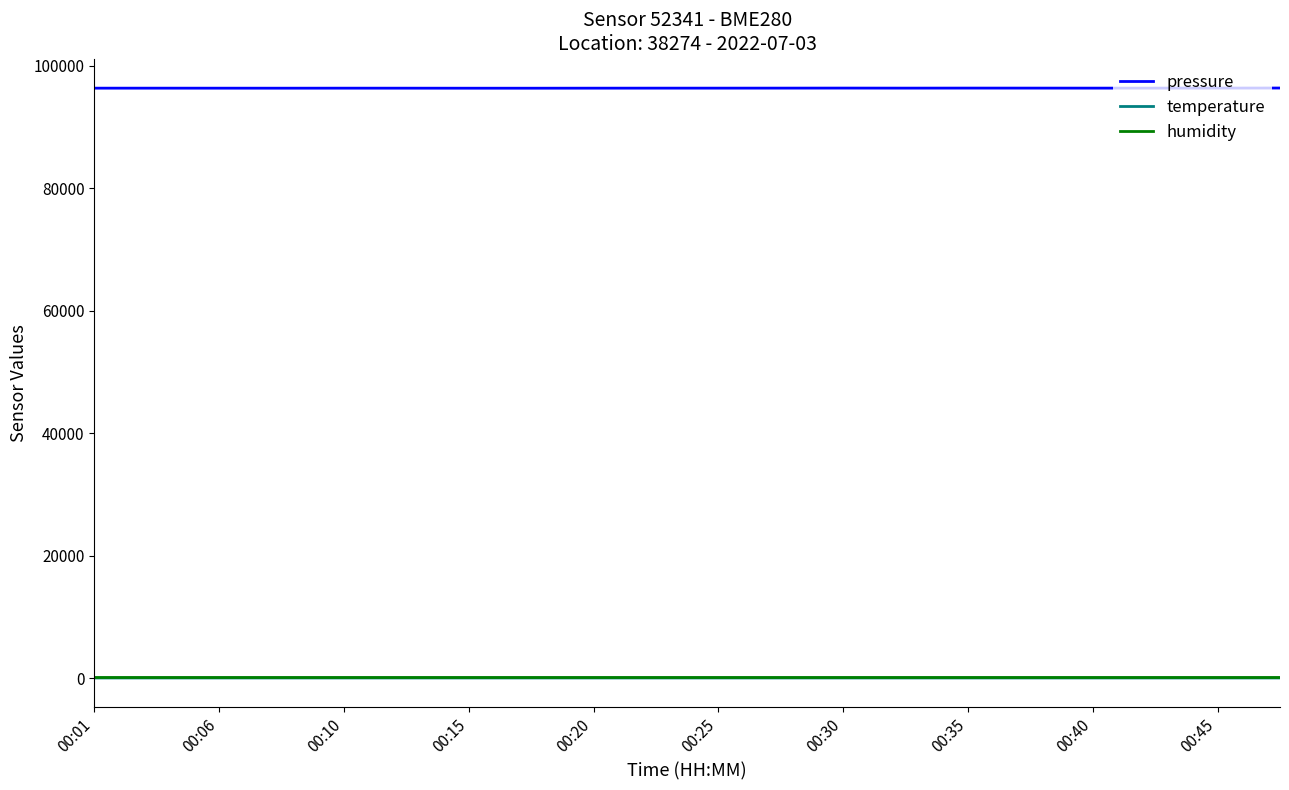

How many lines are shown in the chart?

3